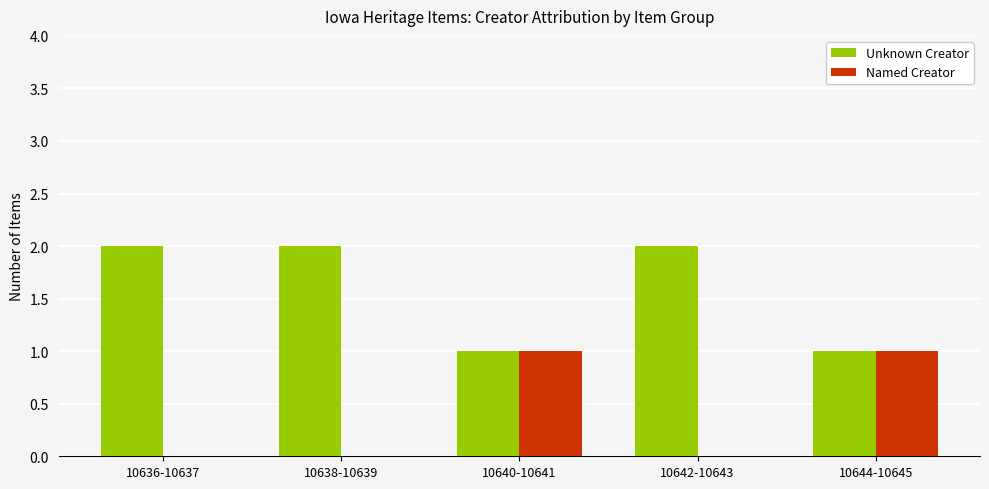

Count the Unknown Creator values in the range 1 to 2.

5